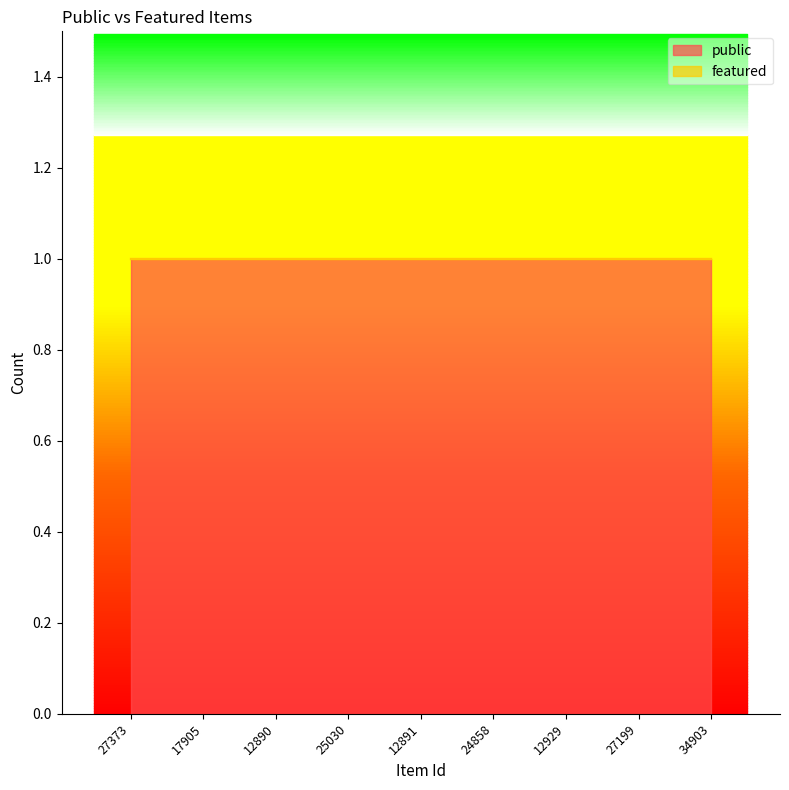

Reading left to right, what are all the values shown in this chart?

public: 27373=1	17905=1	12890=1	25030=1	12891=1	24858=1	12929=1	27199=1	34903=1
featured: 27373=0	17905=0	12890=0	25030=0	12891=0	24858=0	12929=0	27199=0	34903=0